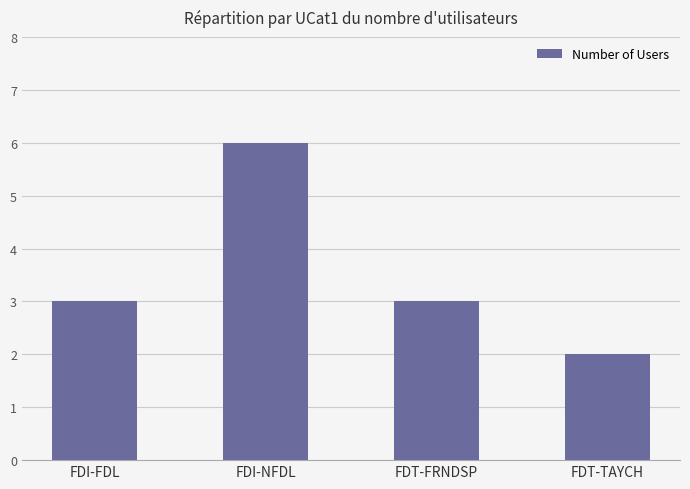

What value does the data have at FDI-NFDL?

6